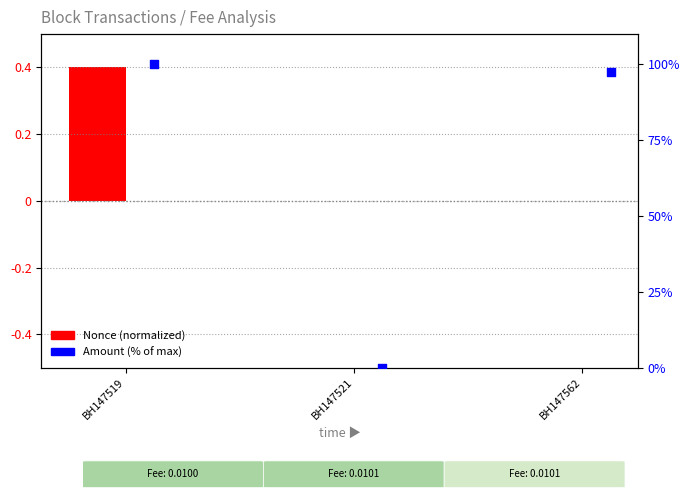

At how many categories does at least one series exceed 66?

2